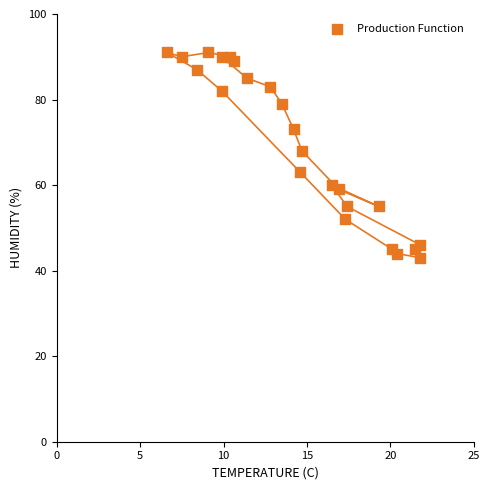

What Y value in the scatter plot is closest to 67?

68